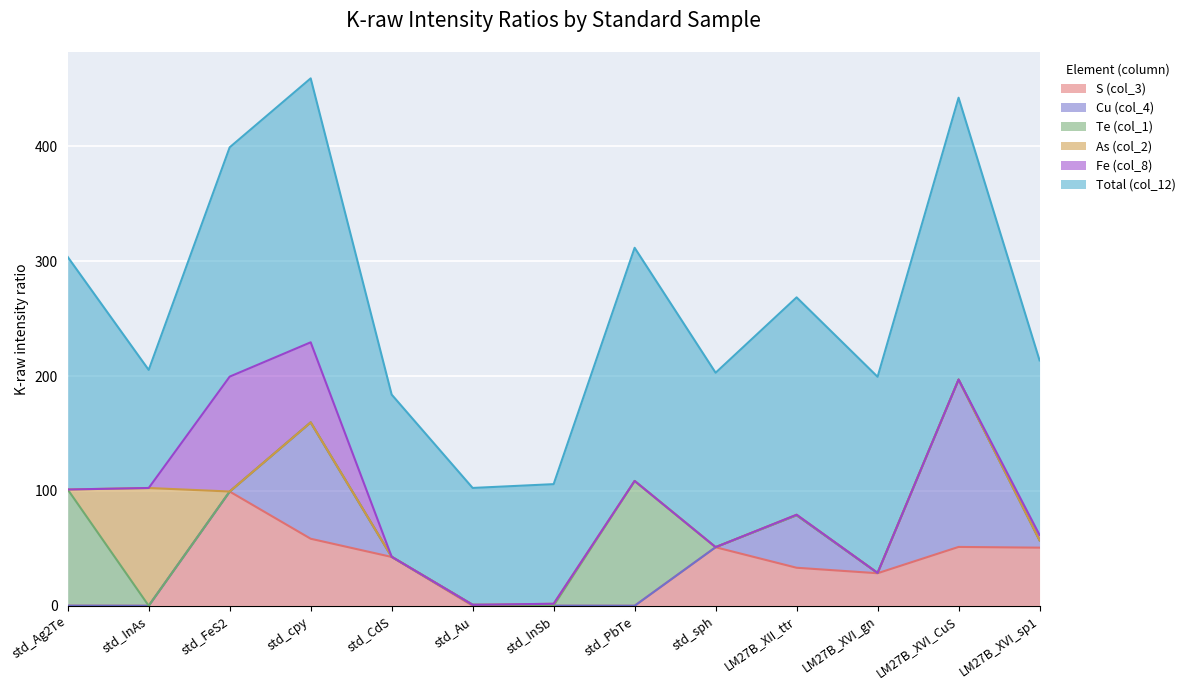

Reading left to right, transcribe all the data shown in this chart.

S (col_3): std_Ag2Te=0.0	std_InAs=0.0	std_FeS2=99.4	std_cpy=58.4	std_CdS=42.5	std_Au=0.0	std_InSb=0.0	std_PbTe=0.0	std_sph=51.0	LM27B_XII_ttr=33.1	LM27B_XVI_gn=28.3	LM27B_XVI_CuS=51.2	LM27B_XVI_sp1=50.6
Cu (col_4): std_Ag2Te=0.1	std_InAs=0.0	std_FeS2=0.0	std_cpy=101.3	std_CdS=0.1	std_Au=0.8	std_InSb=0.1	std_PbTe=0.0	std_sph=0.1	LM27B_XII_ttr=45.7	LM27B_XVI_gn=0.1	LM27B_XVI_CuS=145.7	LM27B_XVI_sp1=6.4
Te (col_1): std_Ag2Te=101.1	std_InAs=0.0	std_FeS2=0.0	std_cpy=0.0	std_CdS=0.0	std_Au=0.0	std_InSb=0.0	std_PbTe=108.7	std_sph=0.0	LM27B_XII_ttr=0.0	LM27B_XVI_gn=0.1	LM27B_XVI_CuS=0.0	LM27B_XVI_sp1=0.0
As (col_2): std_Ag2Te=0.0	std_InAs=102.5	std_FeS2=0.0	std_cpy=0.0	std_CdS=0.0	std_Au=0.0	std_InSb=1.6	std_PbTe=0.0	std_sph=0.0	LM27B_XII_ttr=0.4	LM27B_XVI_gn=0.0	LM27B_XVI_CuS=0.0	LM27B_XVI_sp1=0.0
Fe (col_8): std_Ag2Te=0.0	std_InAs=0.0	std_FeS2=100.0	std_cpy=69.7	std_CdS=0.0	std_Au=0.0	std_InSb=0.0	std_PbTe=0.0	std_sph=0.0	LM27B_XII_ttr=0.0	LM27B_XVI_gn=0.0	LM27B_XVI_CuS=0.0	LM27B_XVI_sp1=4.6
Total (col_12): std_Ag2Te=202.5	std_InAs=102.8	std_FeS2=199.6	std_cpy=229.8	std_CdS=141.2	std_Au=101.7	std_InSb=104.1	std_PbTe=203.0	std_sph=151.8	LM27B_XII_ttr=189.2	LM27B_XVI_gn=170.8	LM27B_XVI_CuS=245.4	LM27B_XVI_sp1=152.0